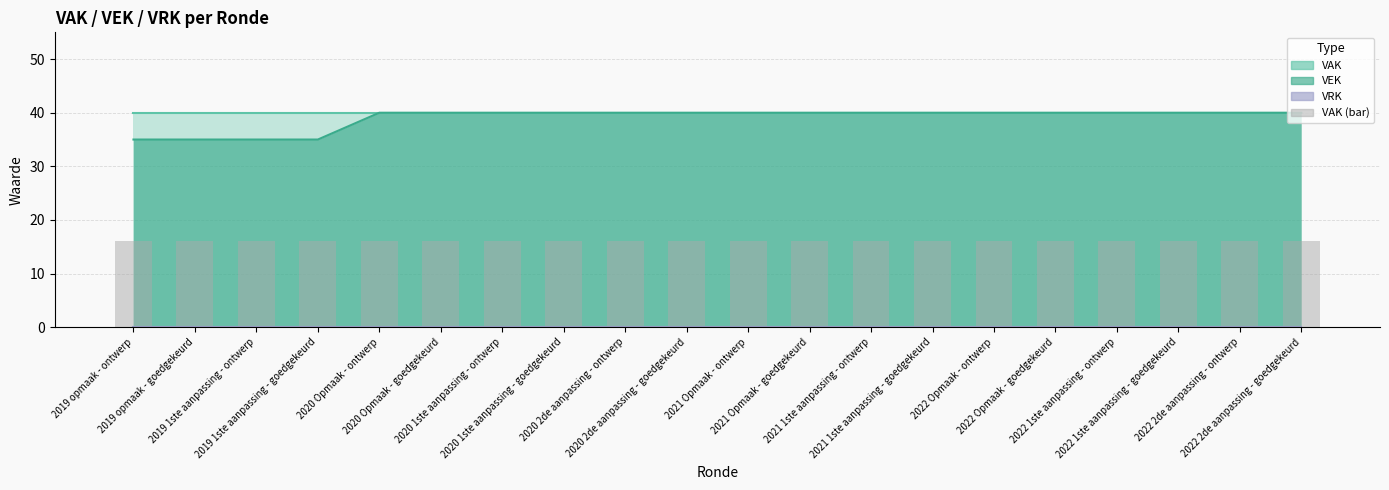

What is the maximum value shown in the chart?

40